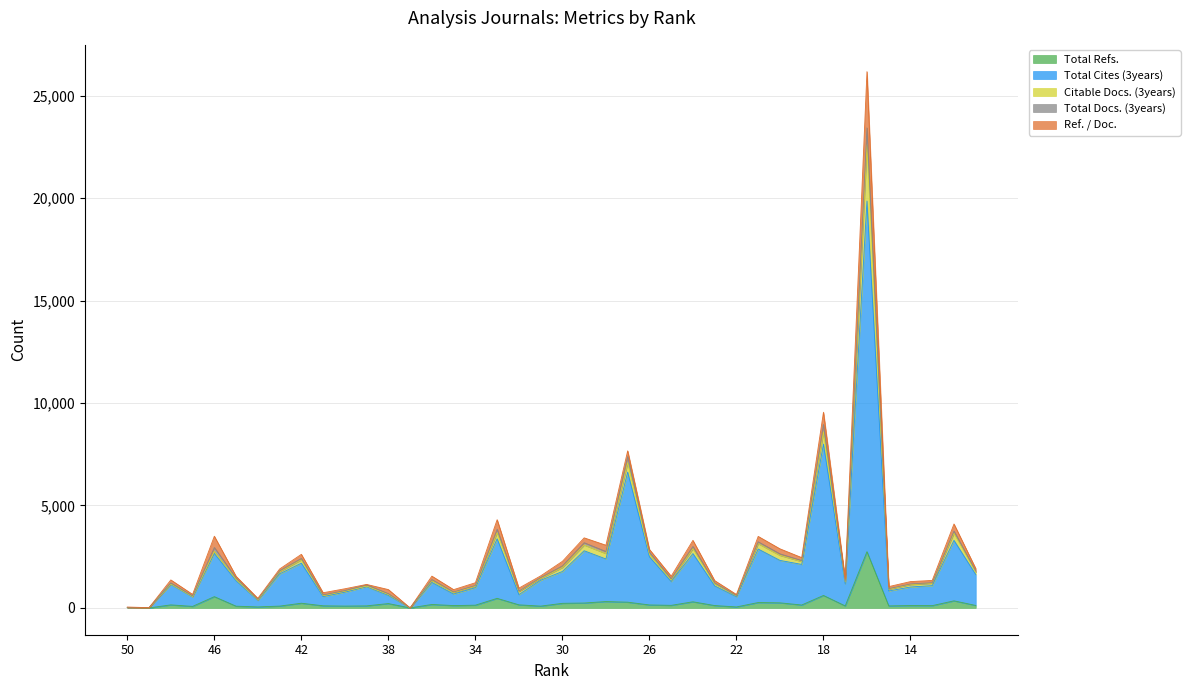

What is the spread (max minus min) of values at 34?

1096